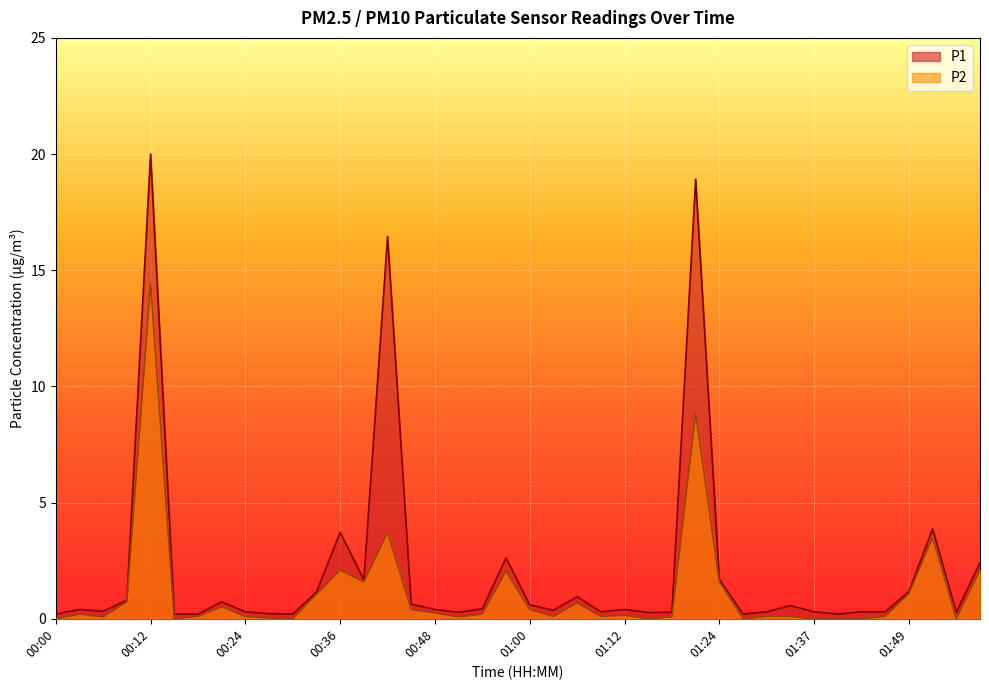

What is the label of the 5th point from the left?

00:12